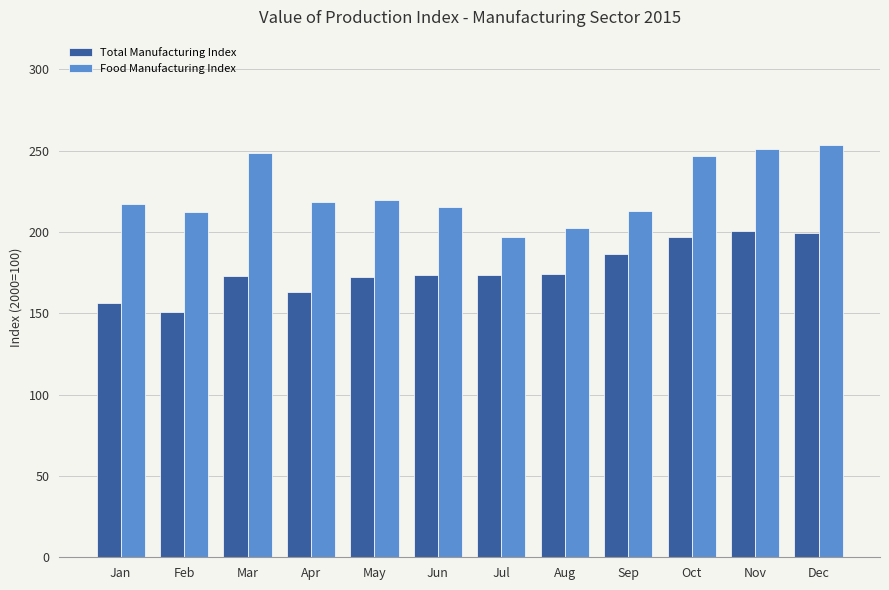

Which series has the largest total across all categories?

Food Manufacturing Index